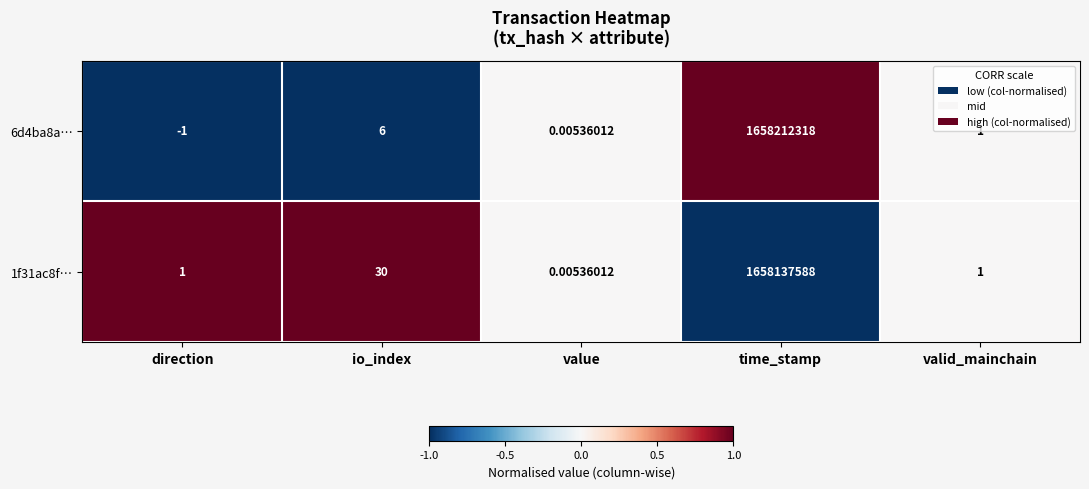

At which category is the sum across all series the highest?

time_stamp